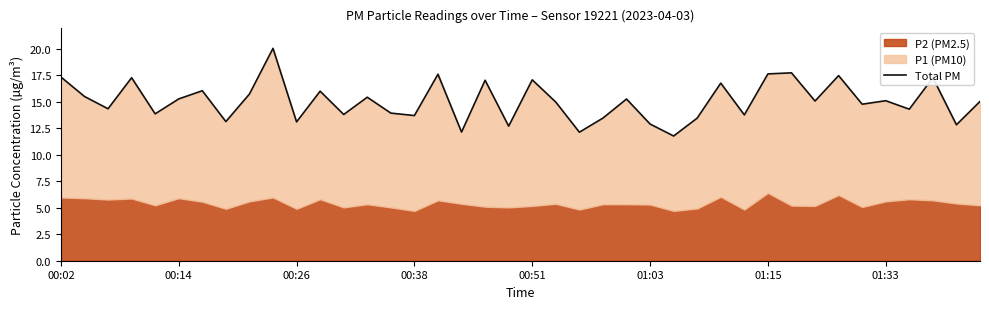

What is the sum of the values at 8 and 19?

28.4